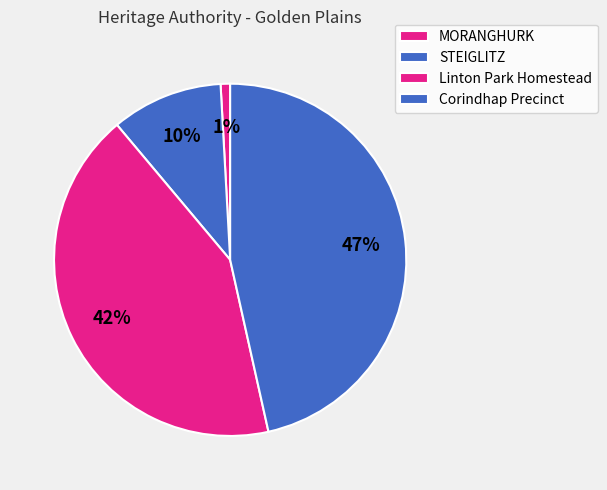

Rank the categories by value from highest to lowest.

Corindhap Precinct, Linton Park Homestead, STEIGLITZ, MORANGHURK